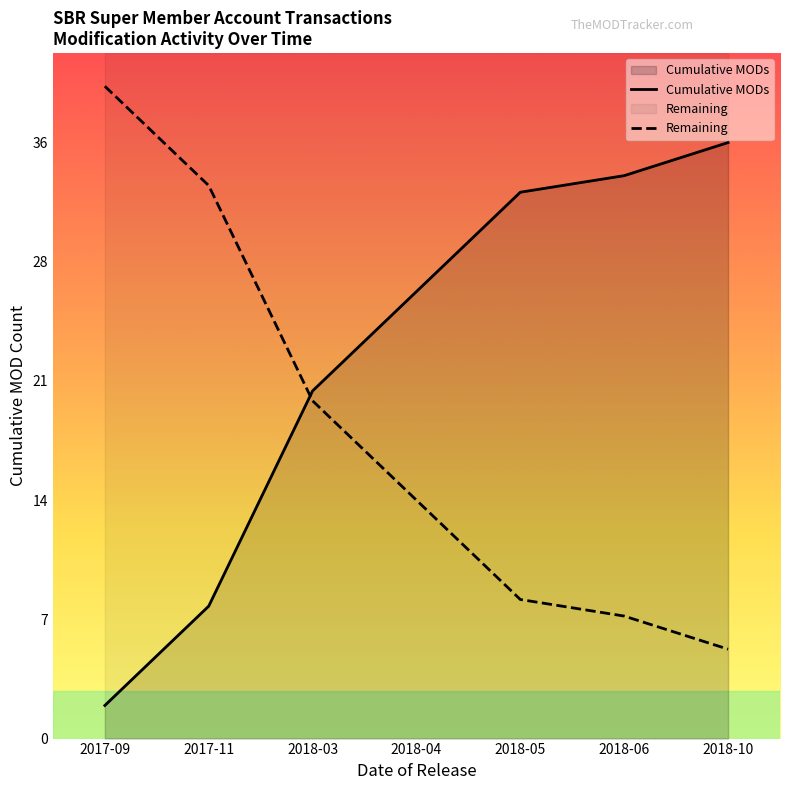

Reading left to right, what are all the values shown in this chart?

Cumulative MODs: 2017-09=2.0	2017-11=8.0	2018-03=21.0	2018-04=27.0	2018-05=33.0	2018-06=34.0	2018-10=36.0
Remaining: 2017-09=39.4	2017-11=33.4	2018-03=20.4	2018-04=14.4	2018-05=8.4	2018-06=7.4	2018-10=5.4